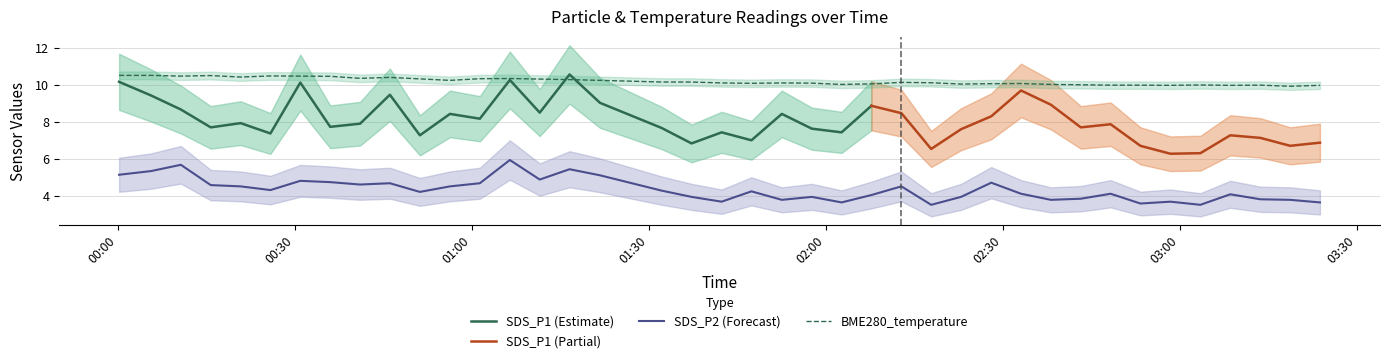

True or false: BME280_temperature and SDS_P2 (Forecast) cross at least once.

False